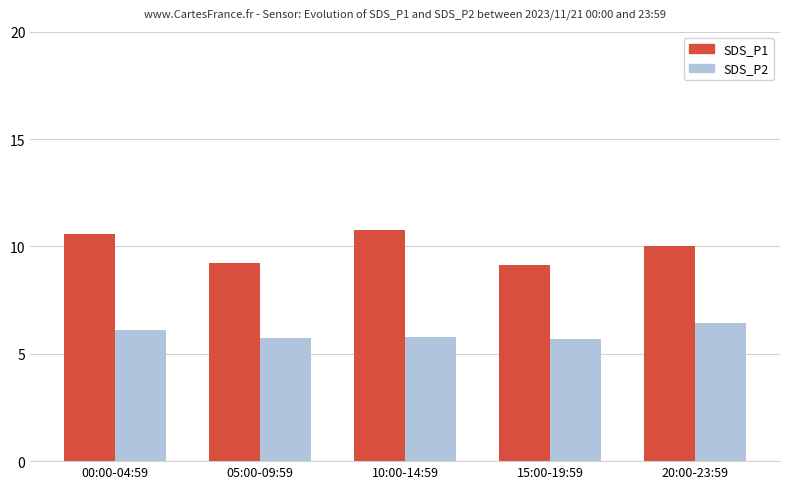

Which category has the highest value in the SDS_P1 series?

10:00-14:59